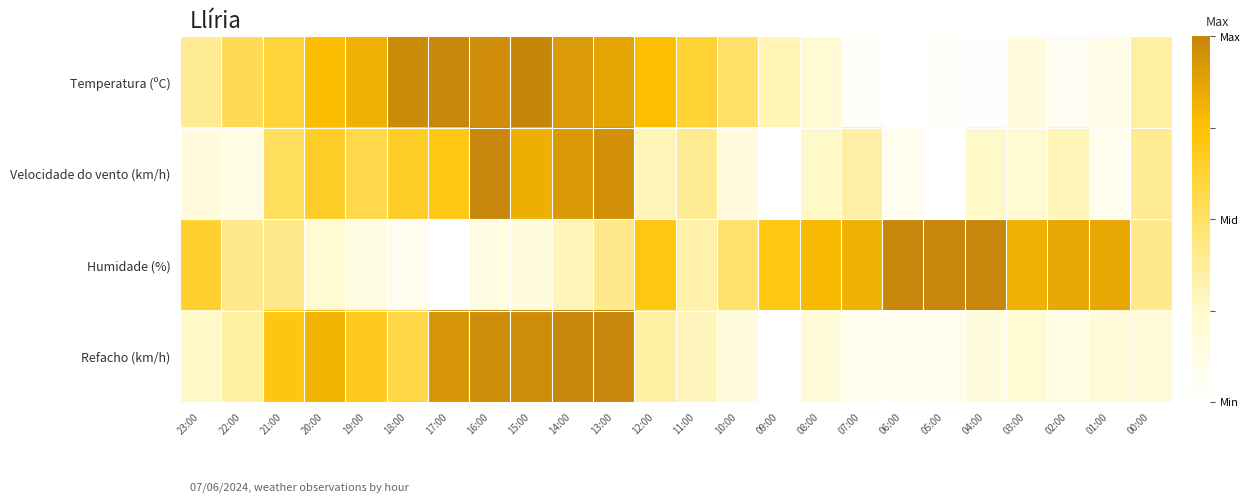

Rank the series by their average value, from lowest to highest.

Velocidade do vento (km/h), Refacho (km/h), Temperatura (ºC), Humidade (%)